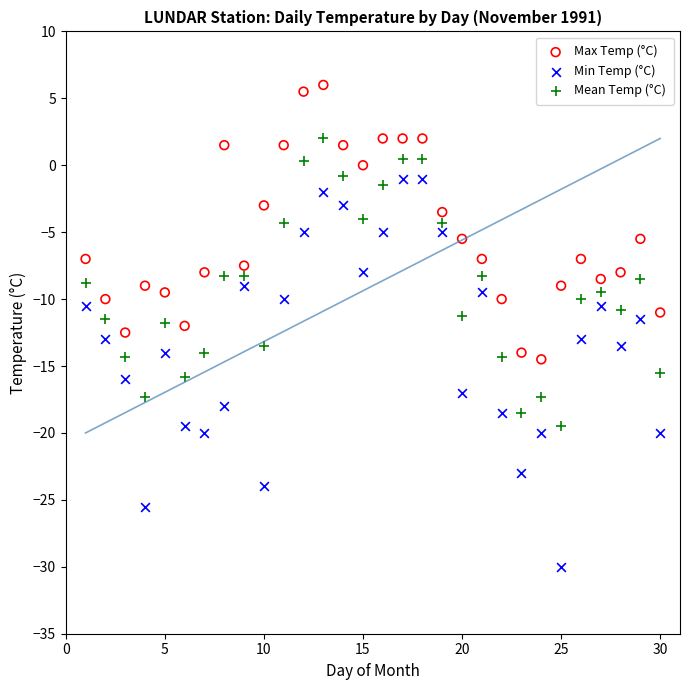

What are all the series names shown in the legend?

Max Temp (°C), Min Temp (°C), Mean Temp (°C)